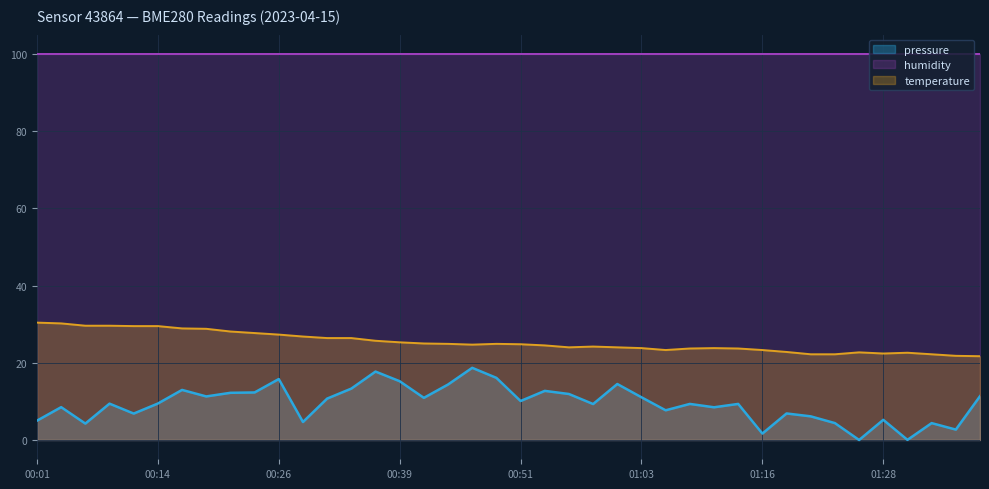

In pressure, how many points are higher than both neighbors (excluding endpoints)?

13